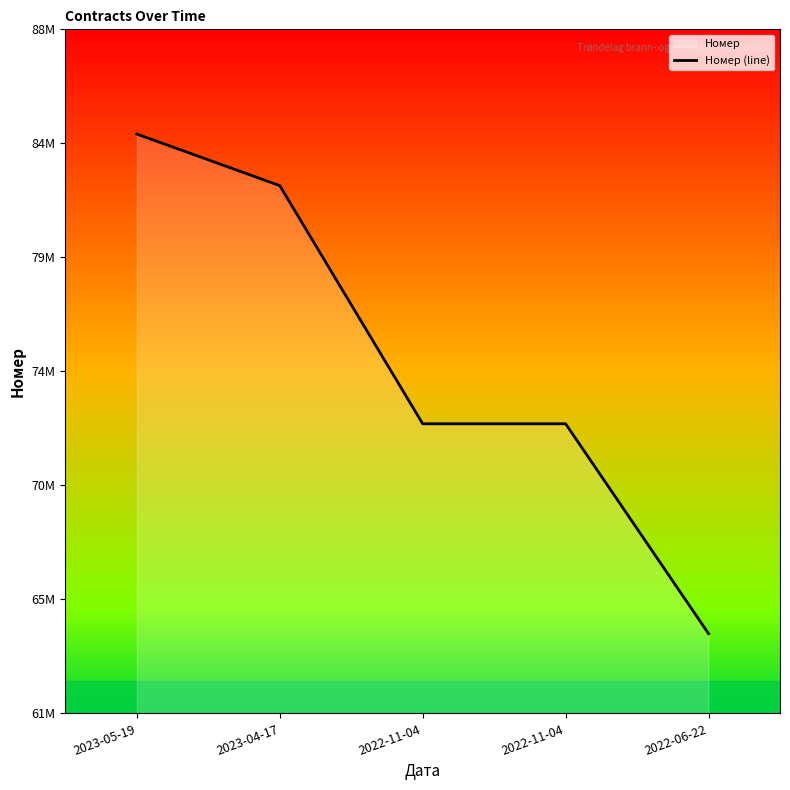

What is the difference between the maximum and second lowest values?

11682105